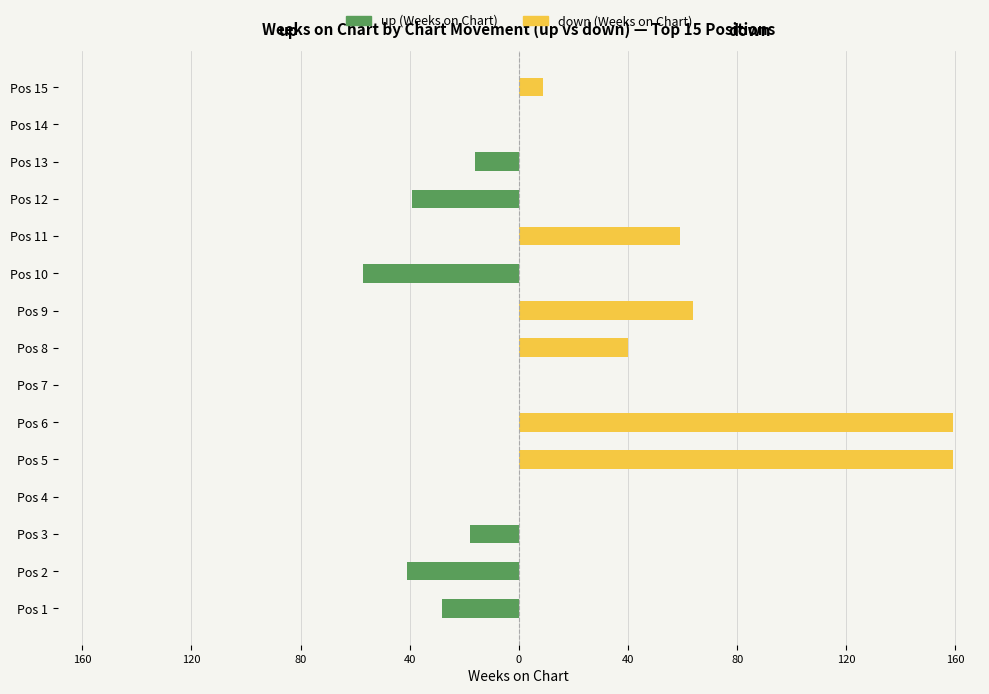

Are the bars grouped side by side (vs. stacked)?

Yes